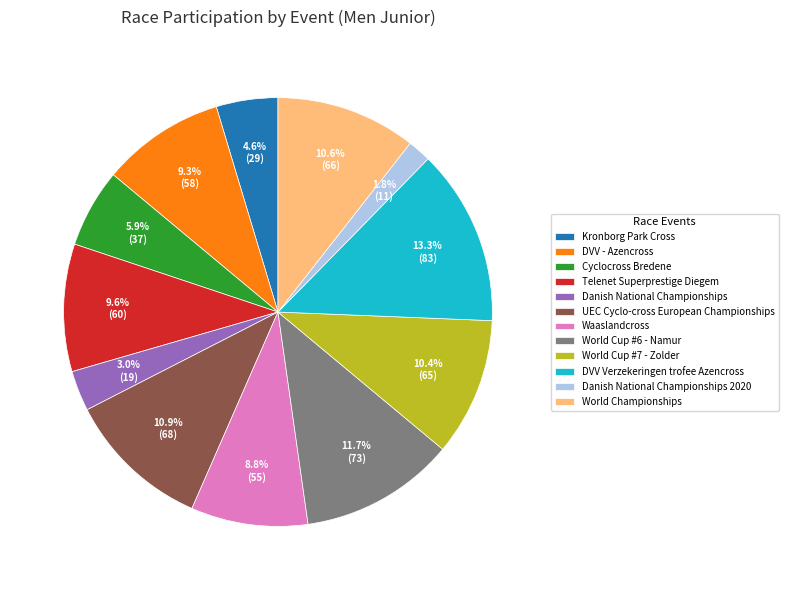

To the nearest percent, what is the difference between the Waaslandcross and Cyclocross Bredene slice percentages?

3%